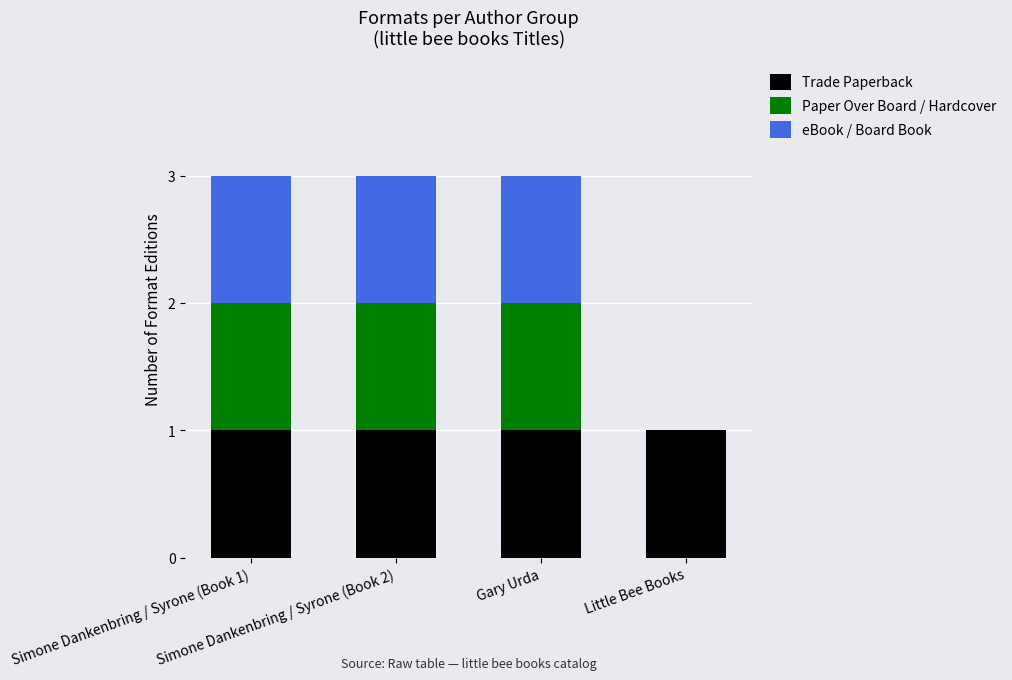

How many categories are shown in the chart?

4